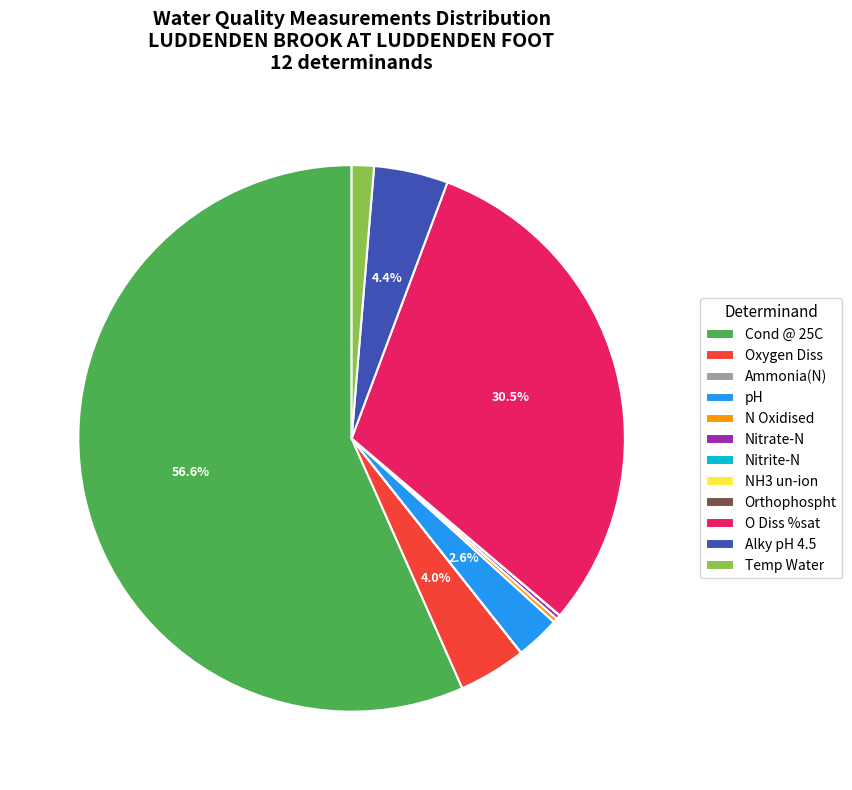

To the nearest percent, what percentage of the pie is Oxygen Diss?

4%